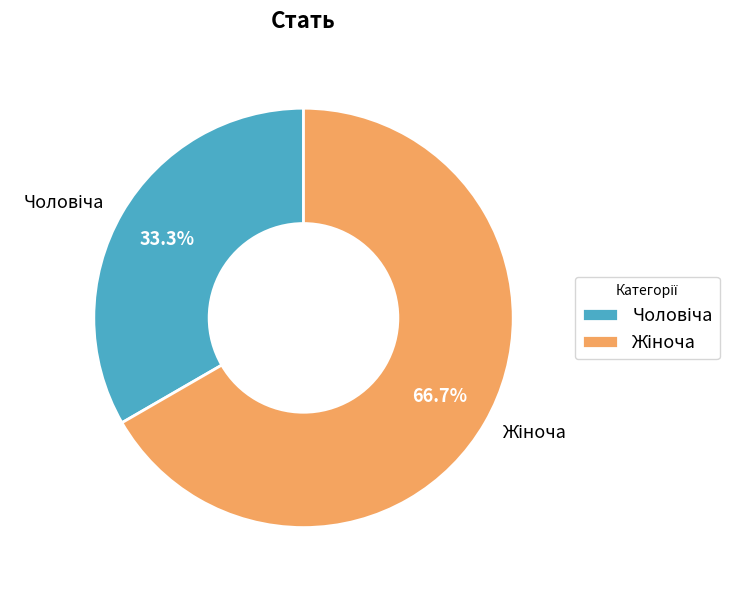

Does any single category account for the majority?

Yes